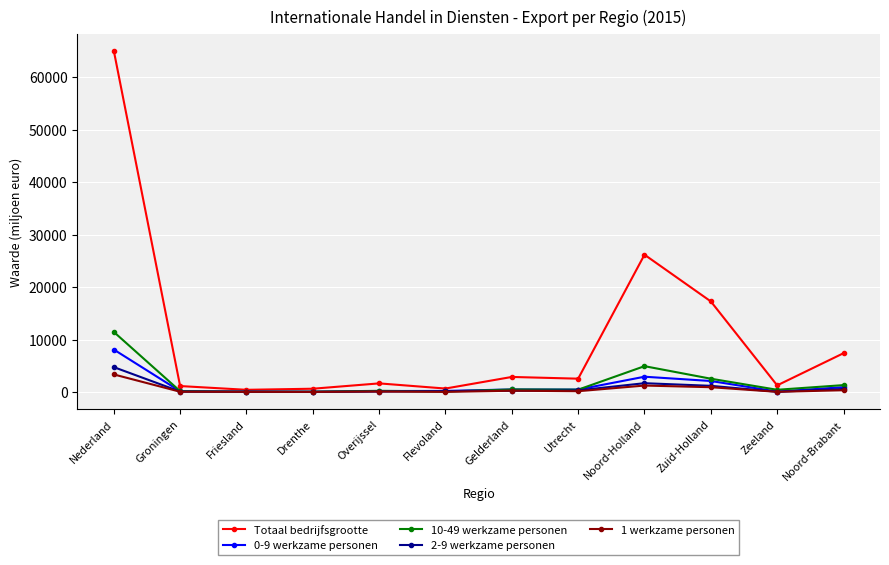

Which series has the largest total across all categories?

Totaal bedrijfsgrootte